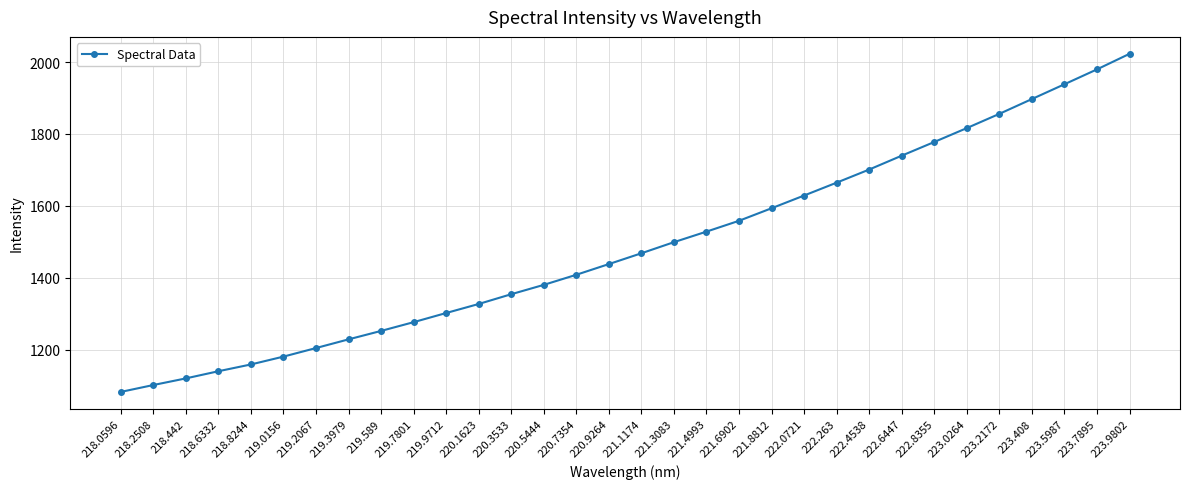

What is the change in value from 218.442 to 220.7354?

+288.3